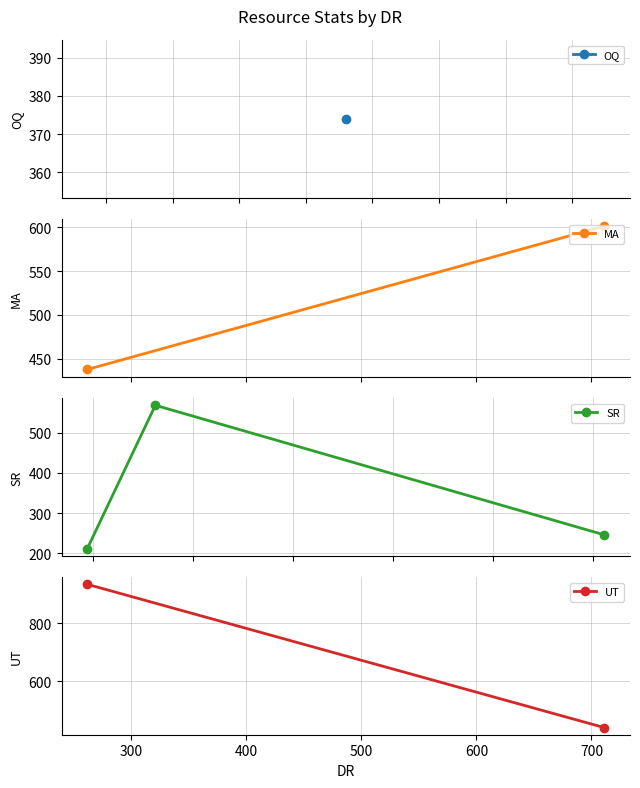

Reading left to right, transcribe all the data shown in this chart.

212	568	246